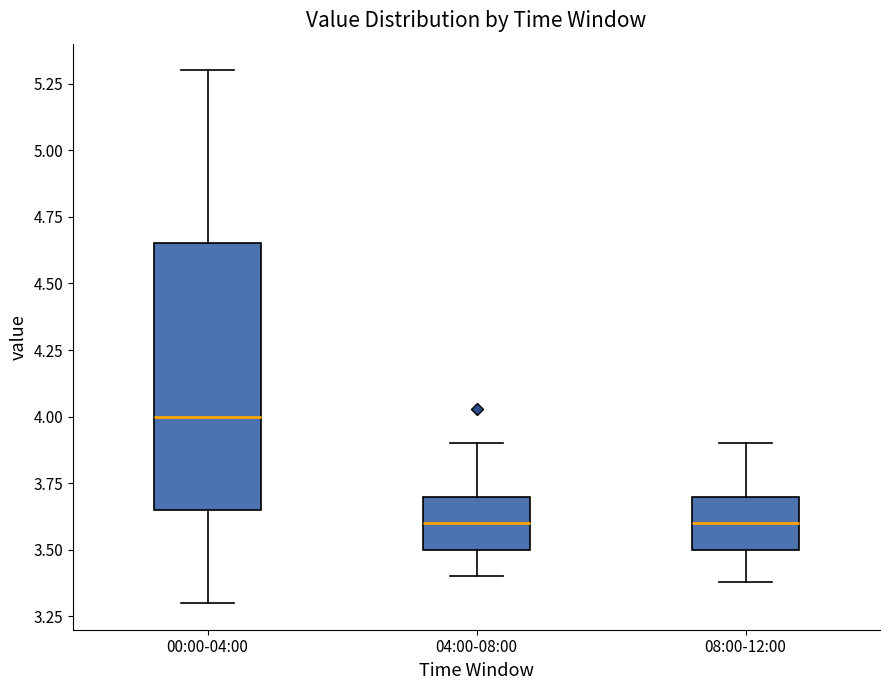

Where is the lower edge of the box for 04:00-08:00 on the y-axis? The values are not printed on the chart, so give them approximately, as read against the axis.

3.50